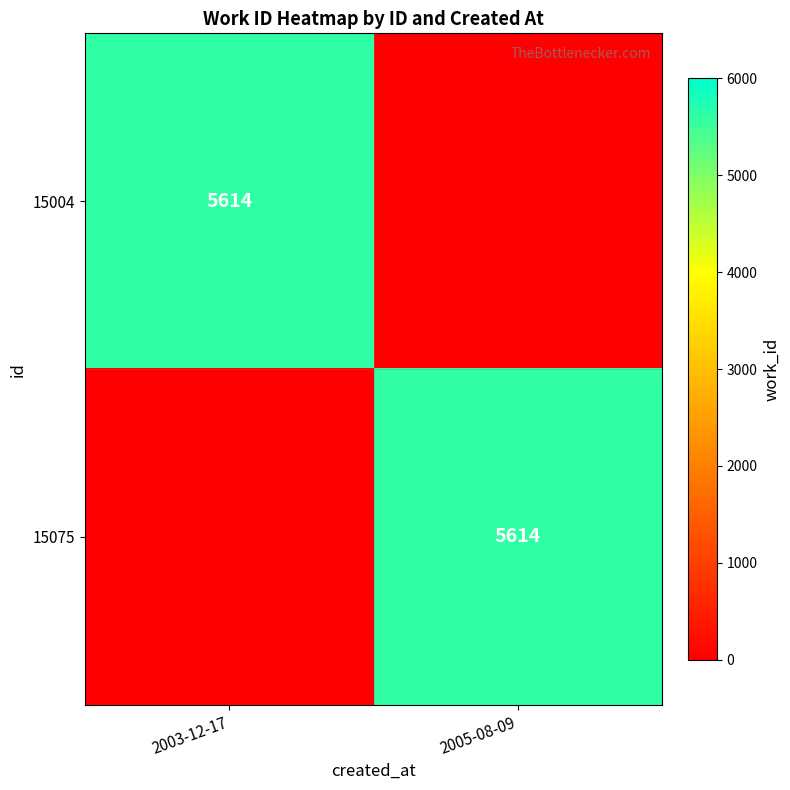

True or false: 15004 has a value of 7750 at 2003-12-17.

False